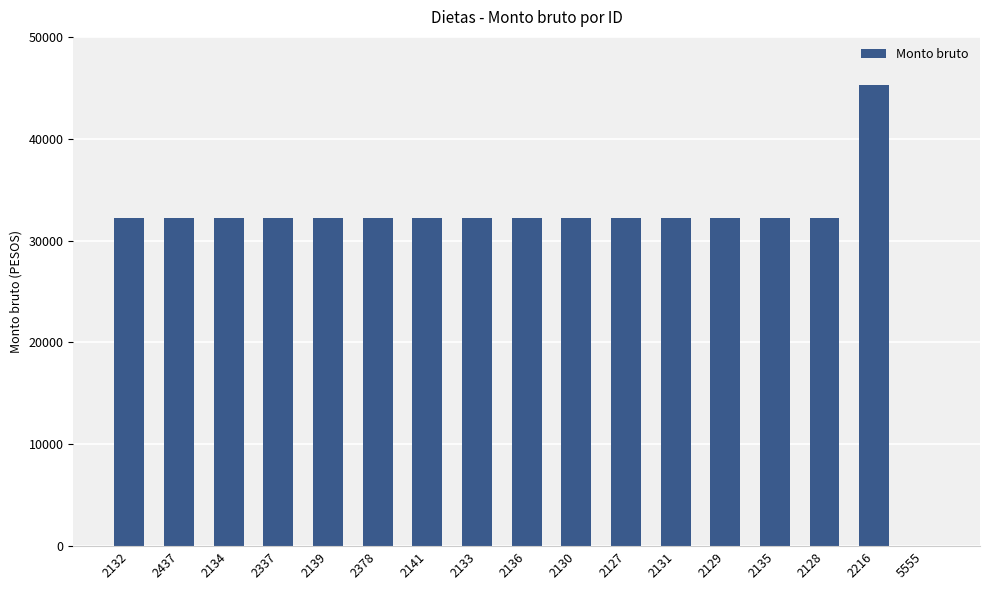

True or false: the data shows 32264 at 2129.

True